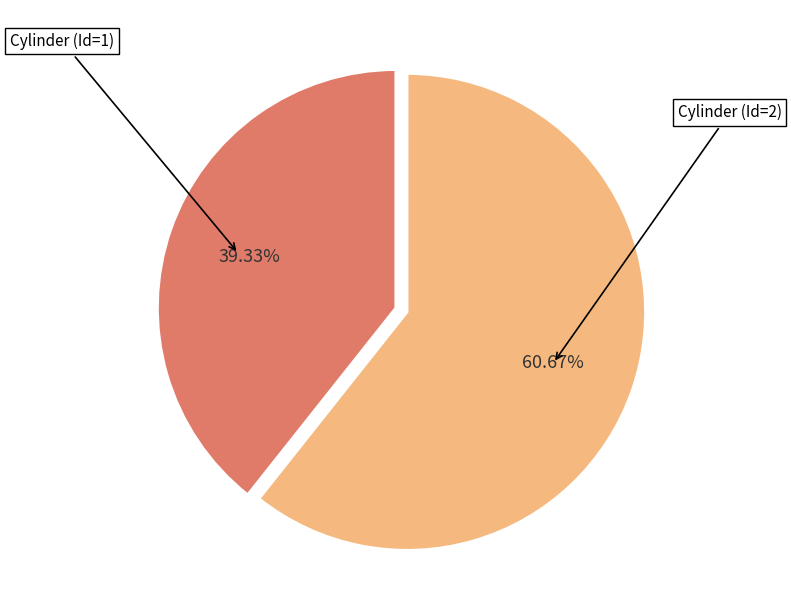

Is there any slice that represents more than half of the pie?

Yes